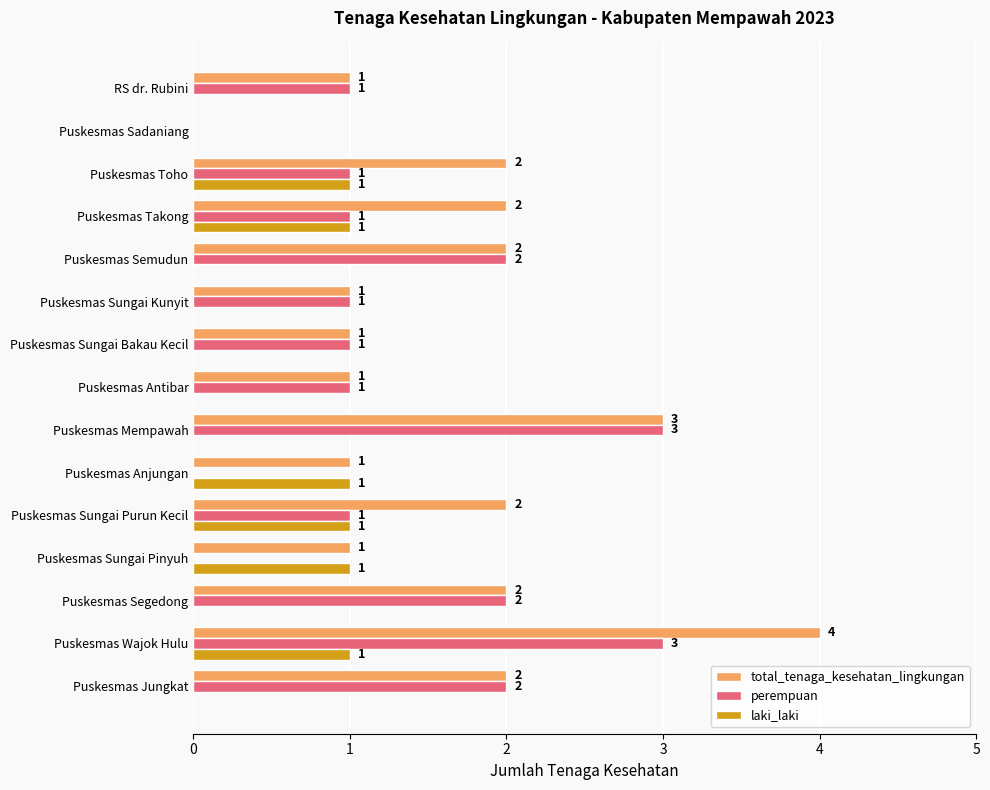

Count the number of data series in this chart.

3